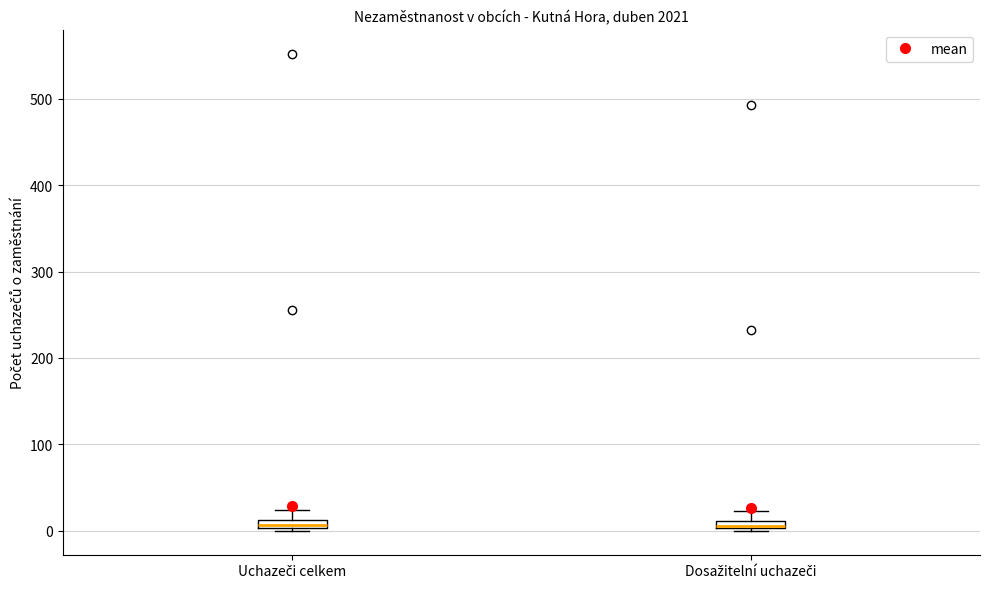

Where does the upper whisker of the box for Uchazeči celkem end on the y-axis? The values are not printed on the chart, so give them approximately, as read against the axis.

20